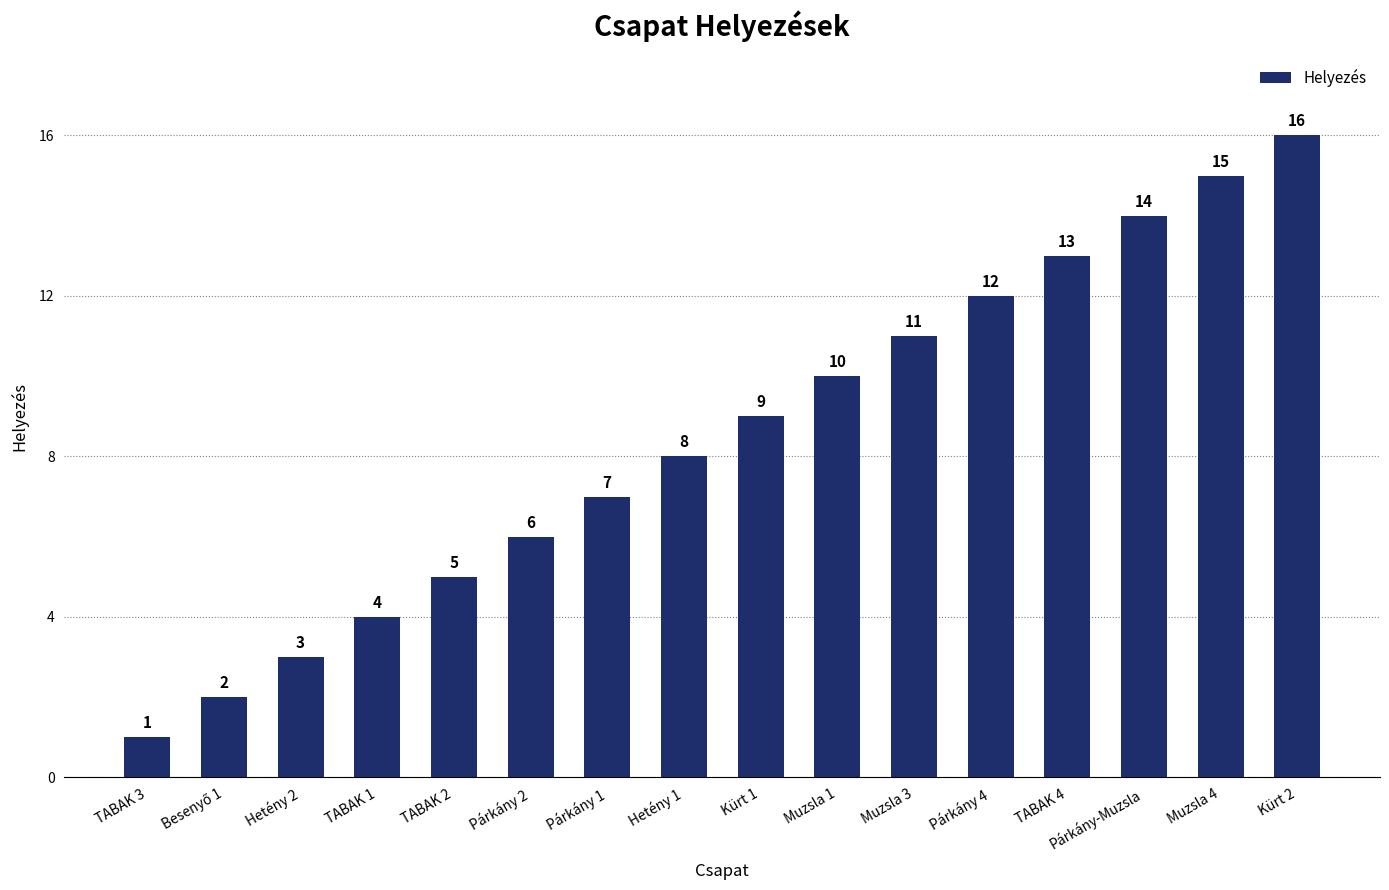

What is the change in value from Párkány 4 to Párkány-Muzsla?

+2